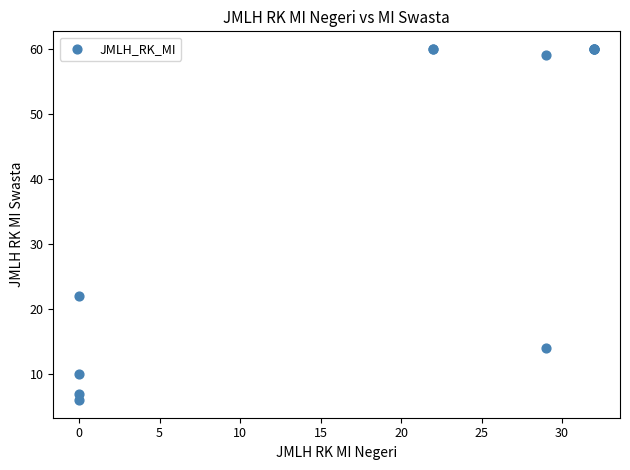

What Y value in the scatter plot is closest to 33?

22